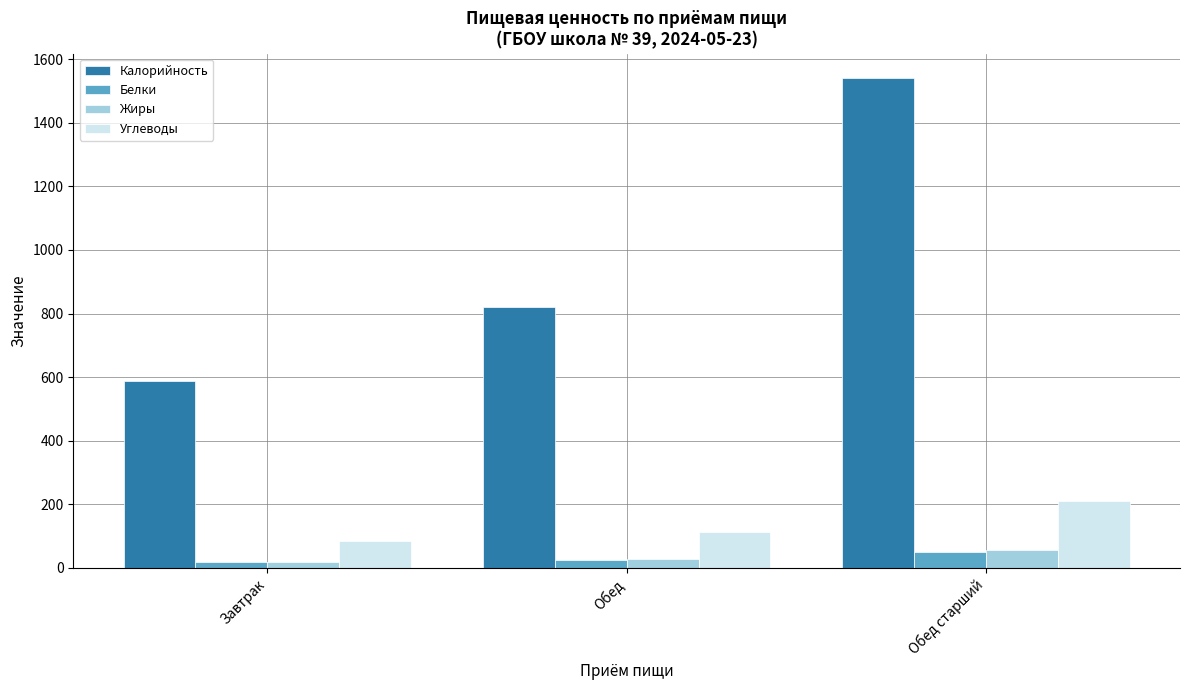

What is the greatest value displayed?

1541.0